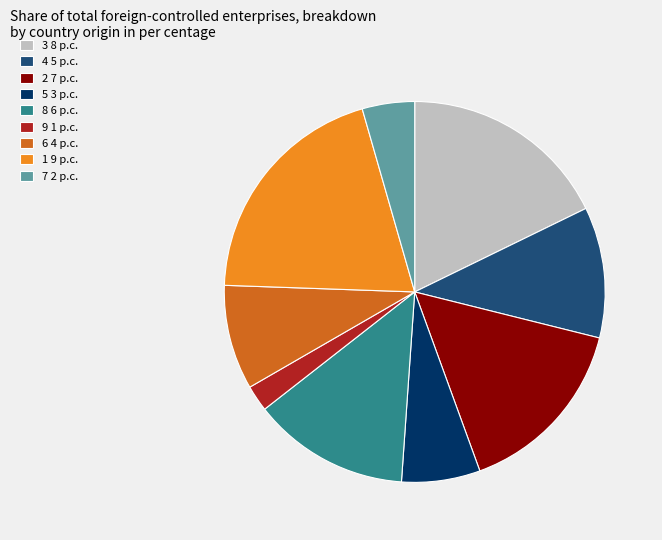

What is the smallest slice in the pie chart?

9